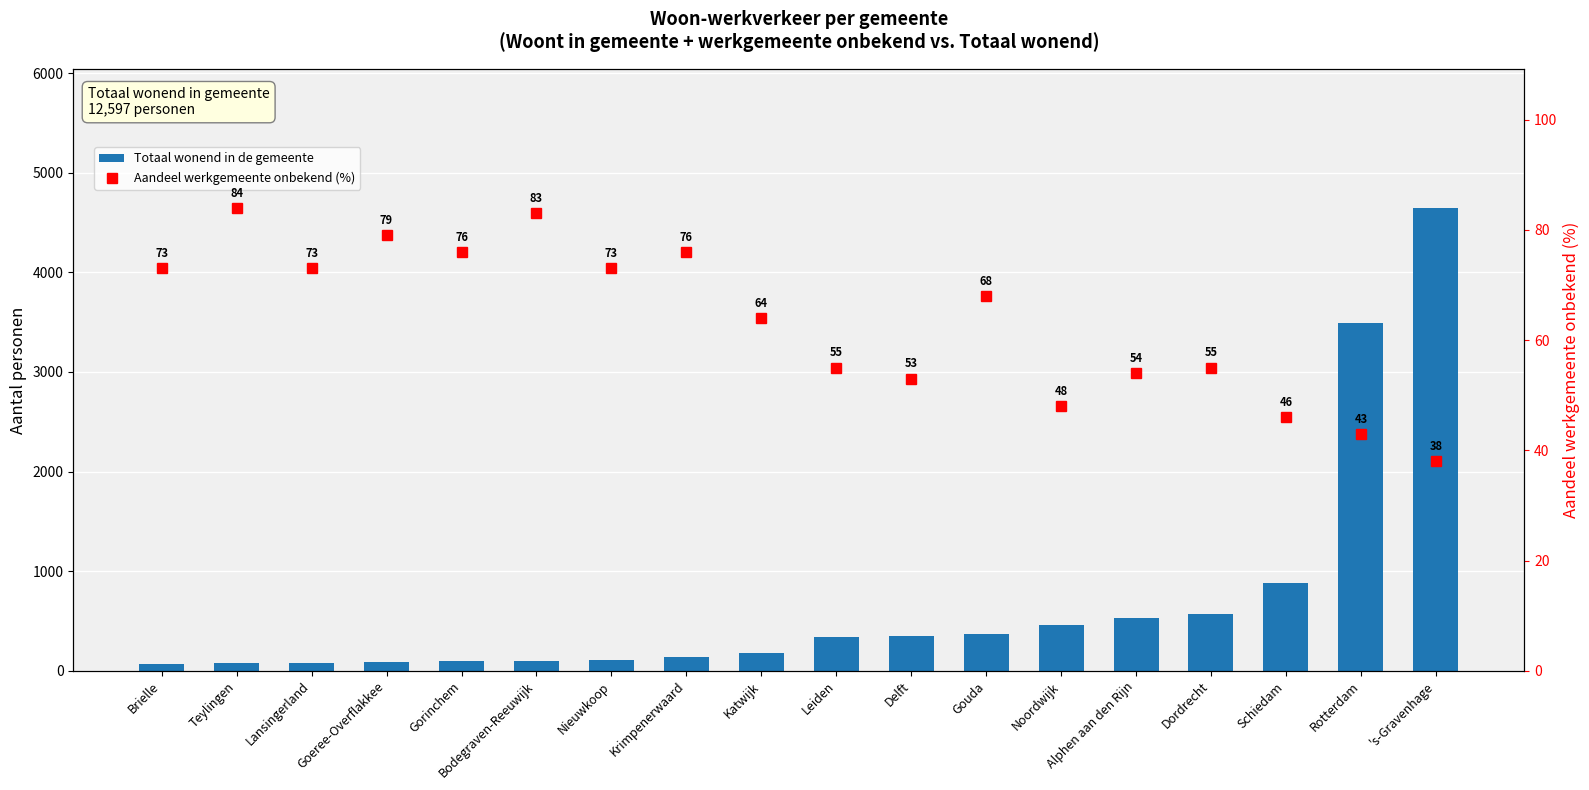

True or false: Aandeel werkgemeente onbekend (%) has a value of 41 at Brielle.

False